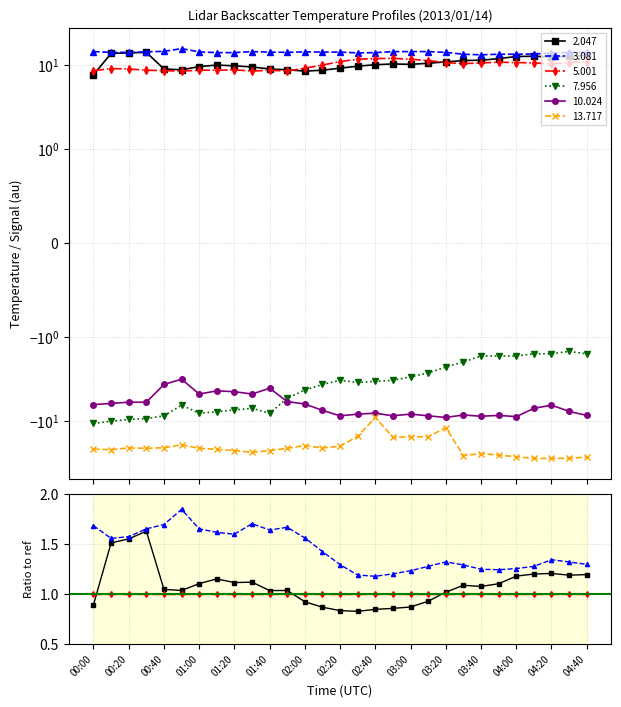

Is it true that 13.717 equals -26.9 at 04:40?

True